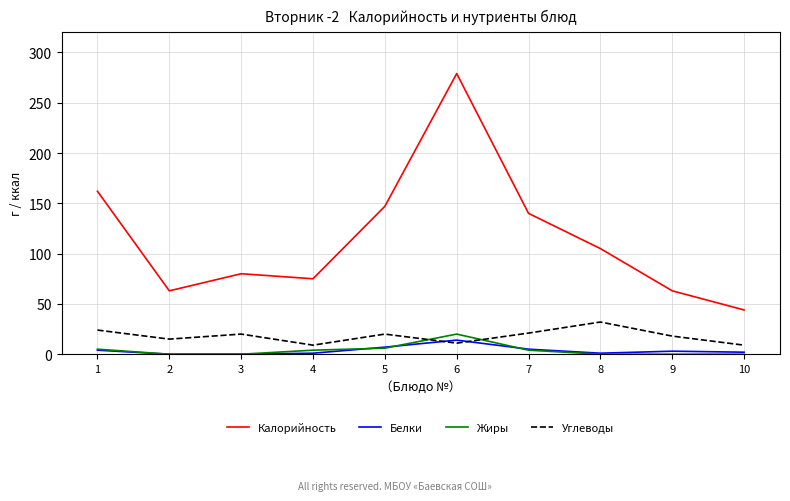

How many data points in Белки are above 3?

4